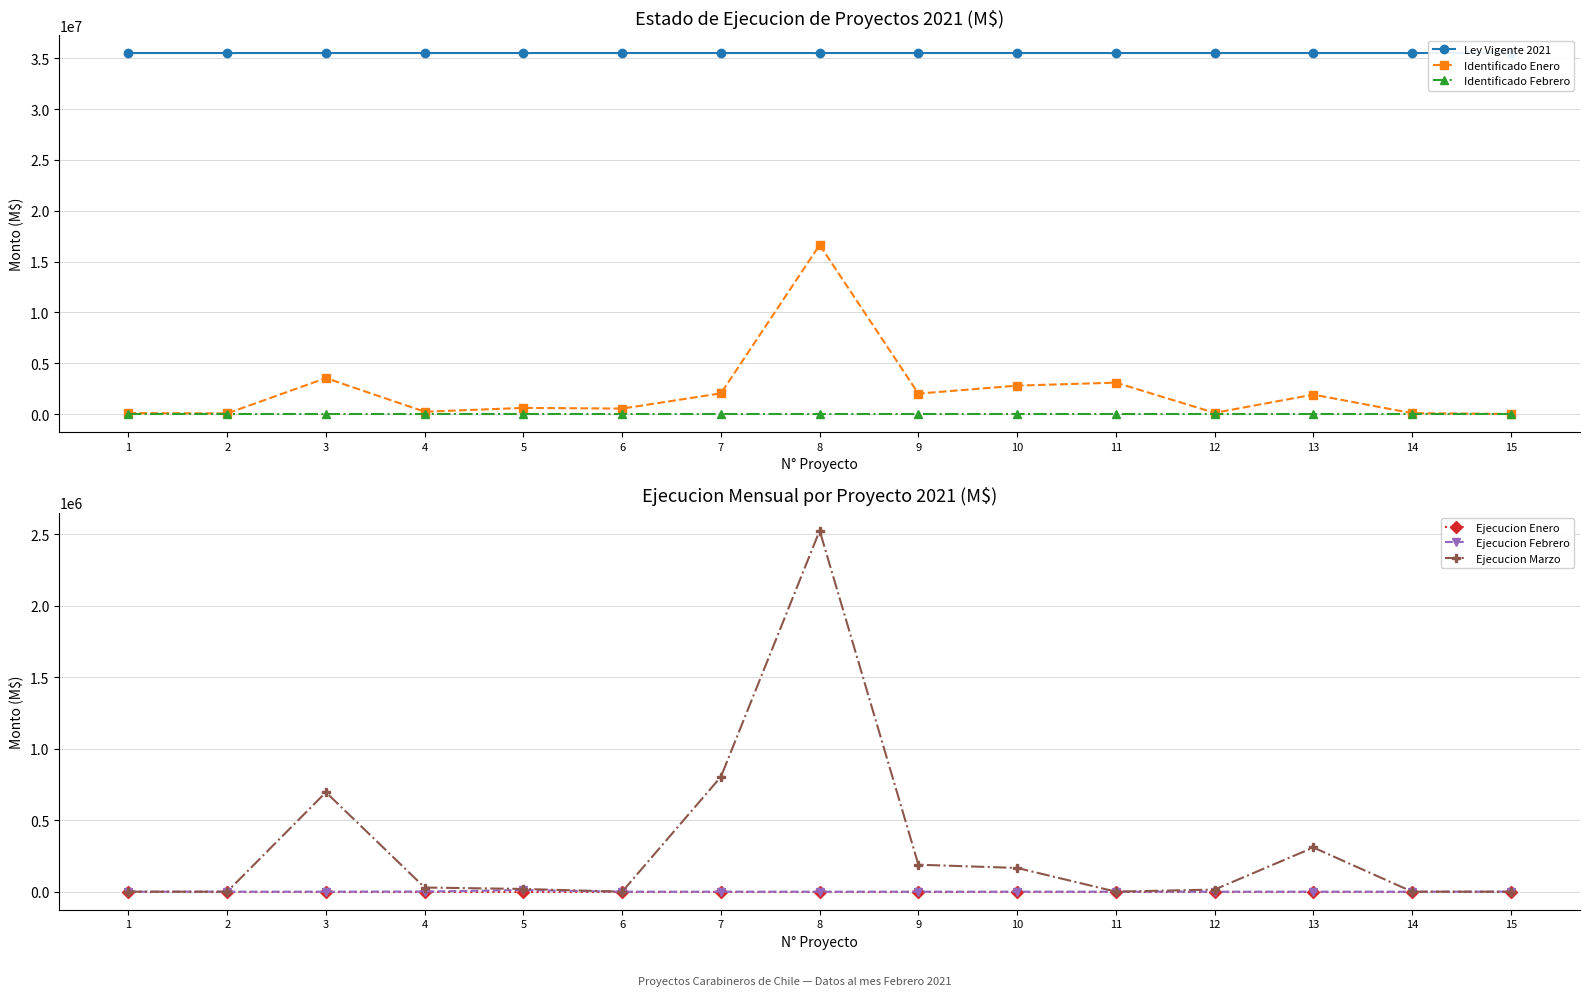

What is the total value across all series at 4?

35763379